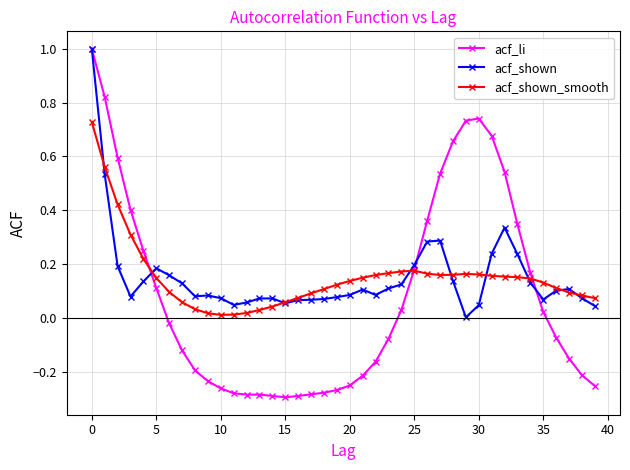

What is the maximum value shown in the chart?

1.0